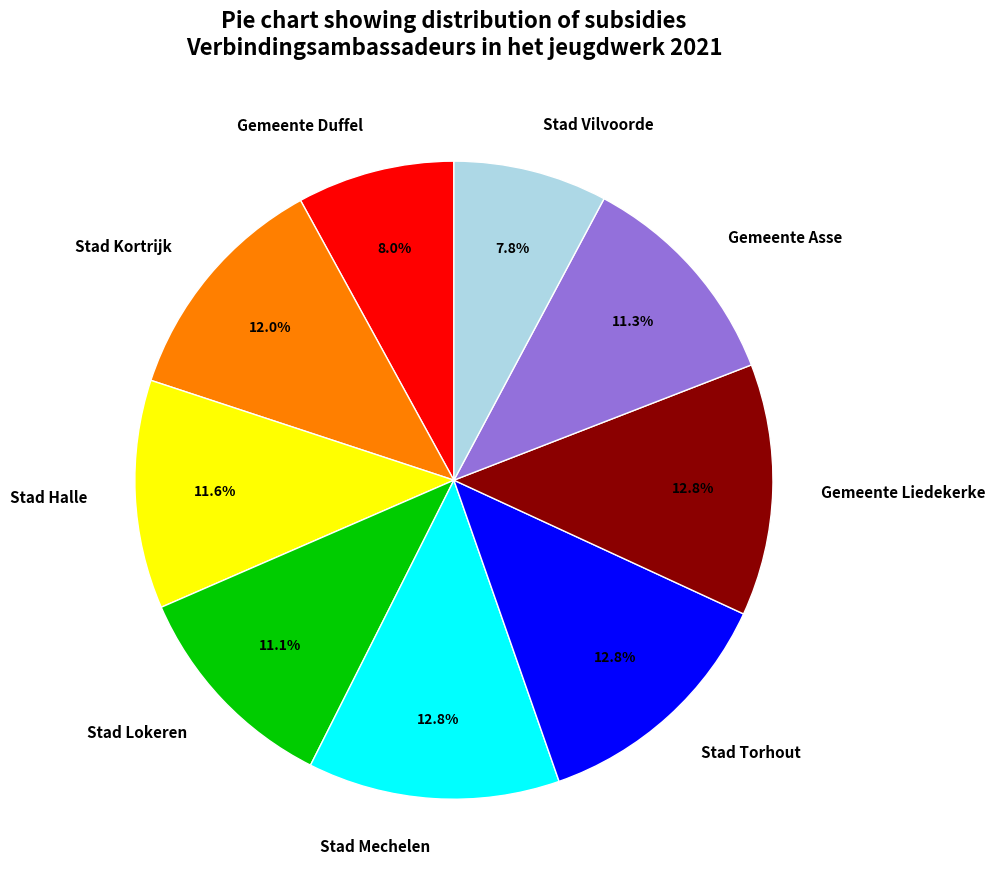

Is Stad Lokeren the majority of the pie?

No